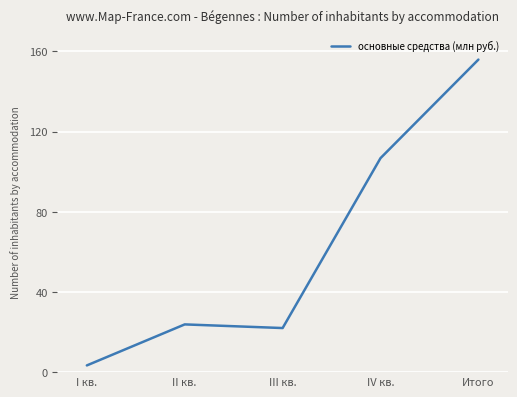

Rank the categories by value from highest to lowest.

Итого, IV кв., II кв., III кв., I кв.